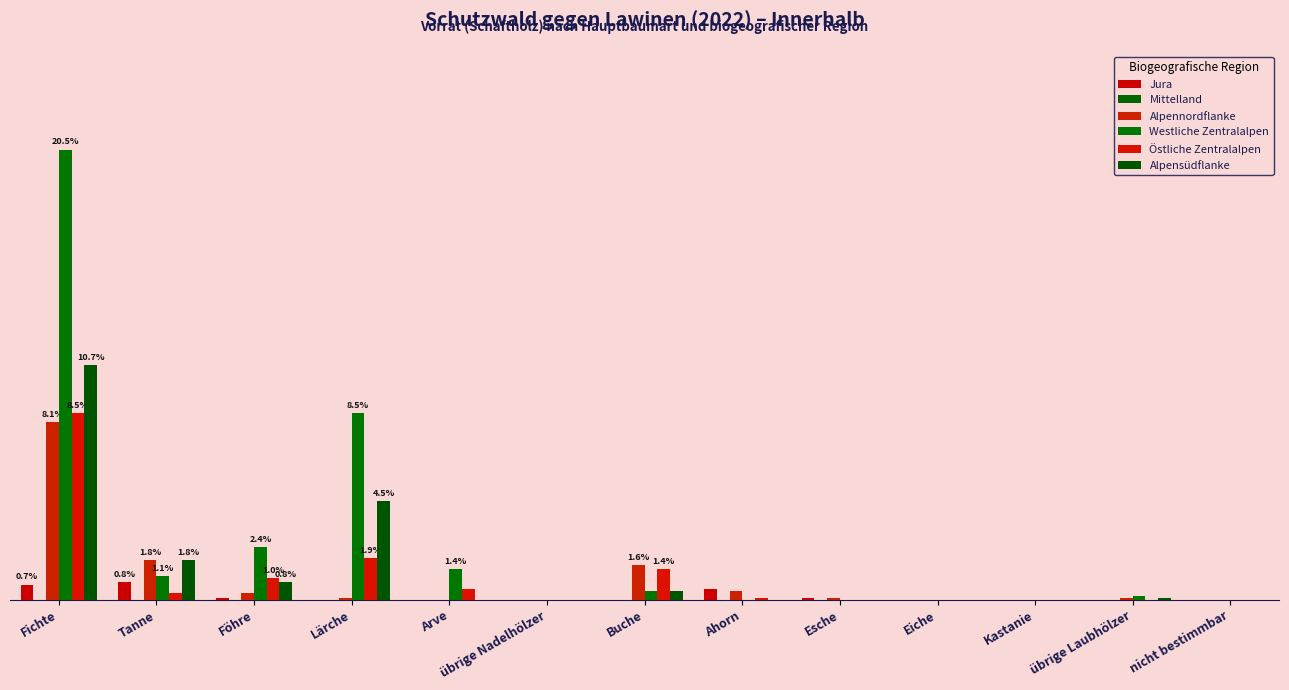

Are the bars grouped side by side (vs. stacked)?

Yes